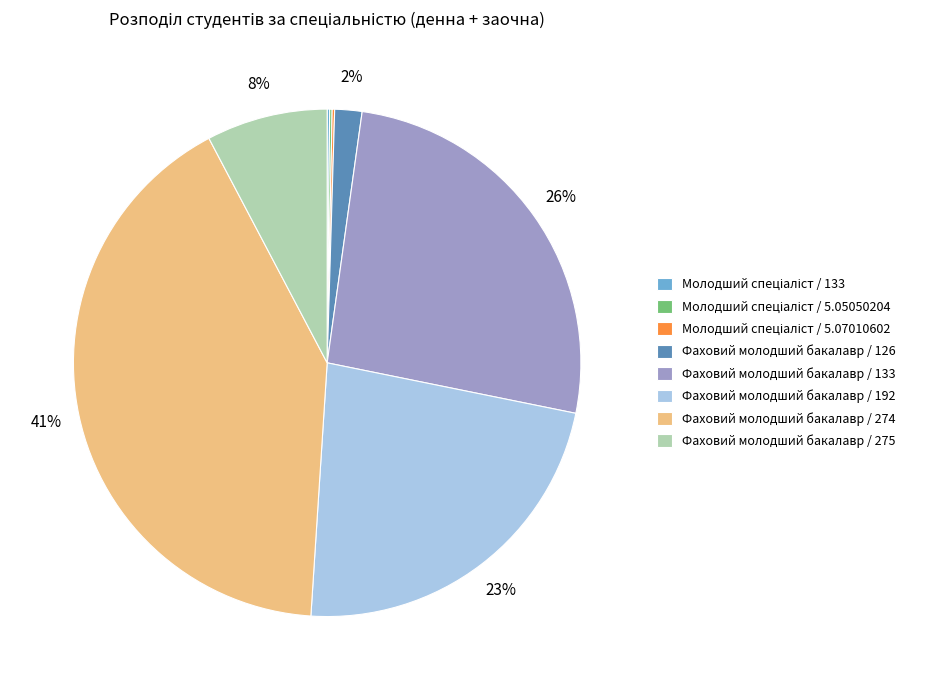

To the nearest percent, what portion does Фаховий молодший бакалавр / 275 represent?

8%